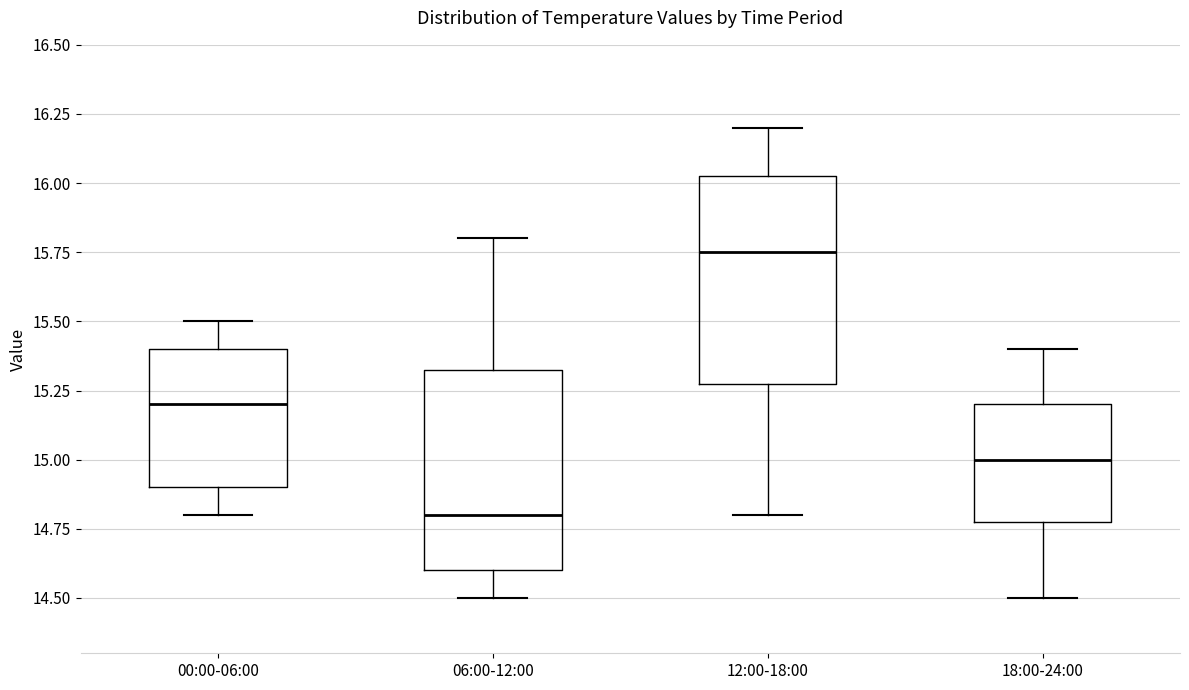

Reading left to right, transcribe this box plot: for each box, give where its median line is, the range the box spans, and where its two whiskers end, as read against the y-axis. The values are not printed on the chart, so give them approximately, as read against the axis.

00:00-06:00: median 15.20, box 14.90 to 15.40, whiskers 14.80 to 15.50
06:00-12:00: median 14.80, box 14.60 to 15.35, whiskers 14.50 to 15.80
12:00-18:00: median 15.75, box 15.30 to 16.05, whiskers 14.80 to 16.20
18:00-24:00: median 15.00, box 14.80 to 15.20, whiskers 14.50 to 15.40